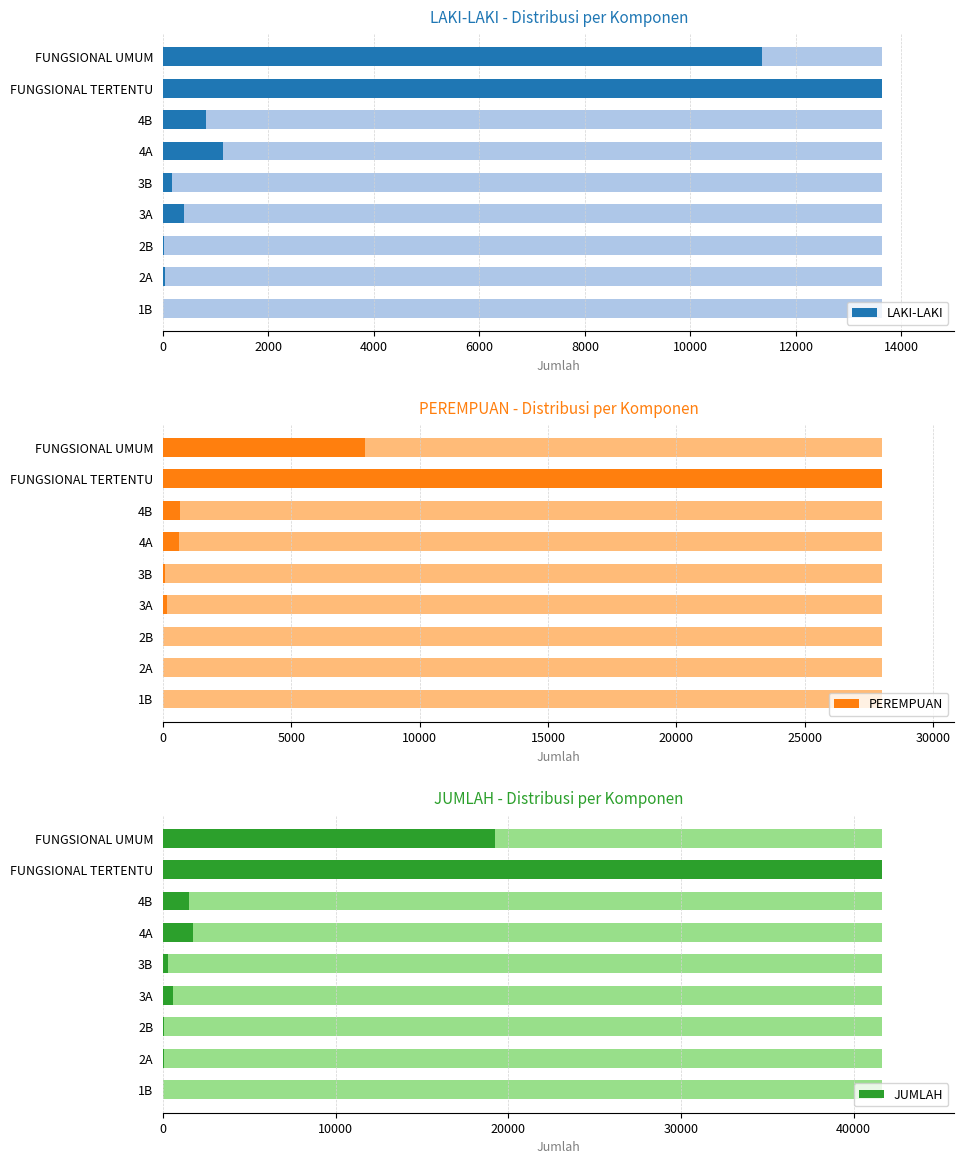

Rank the series by their maximum value, from lowest to highest.

LAKI-LAKI, PEREMPUAN, JUMLAH